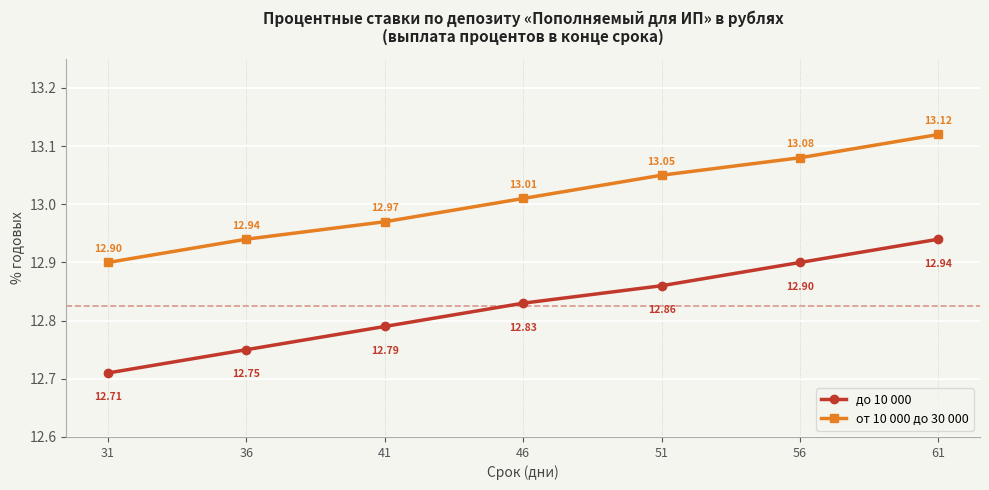

Reading left to right, transcribe all the data shown in this chart.

до 10 000: 12.7	12.8	12.8	12.8	12.9	12.9	12.9
от 10 000 до 30 000: 12.9	12.9	13.0	13.0	13.1	13.1	13.1